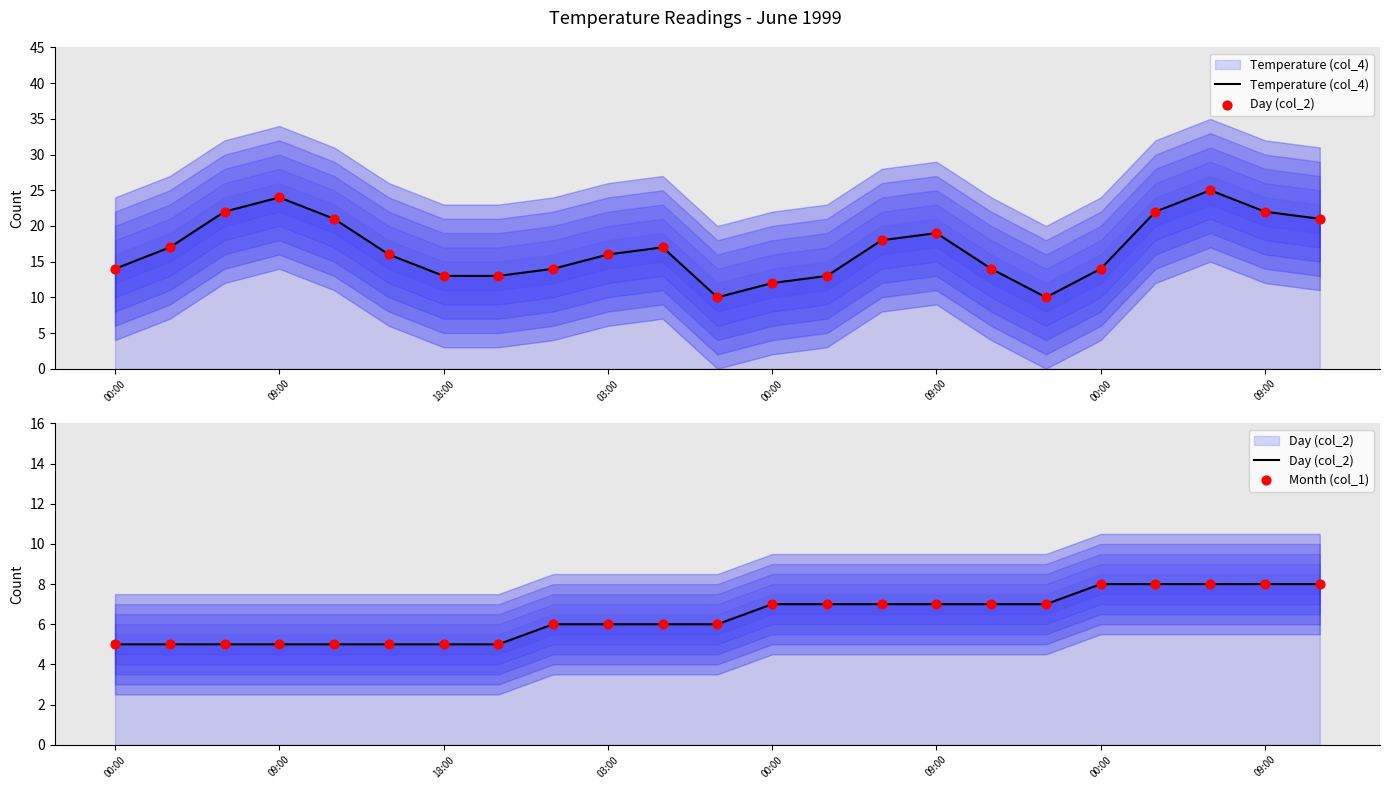

Which series reaches the maximum Y coordinate?

Temperature (col_4)